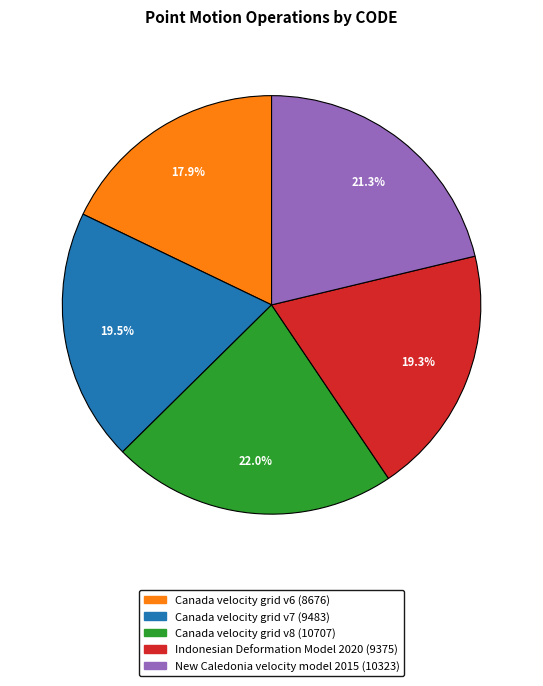

Approximately how many times larger is the value at New Caledonia velocity model 2015 compared to Canada velocity grid v6?

1.2